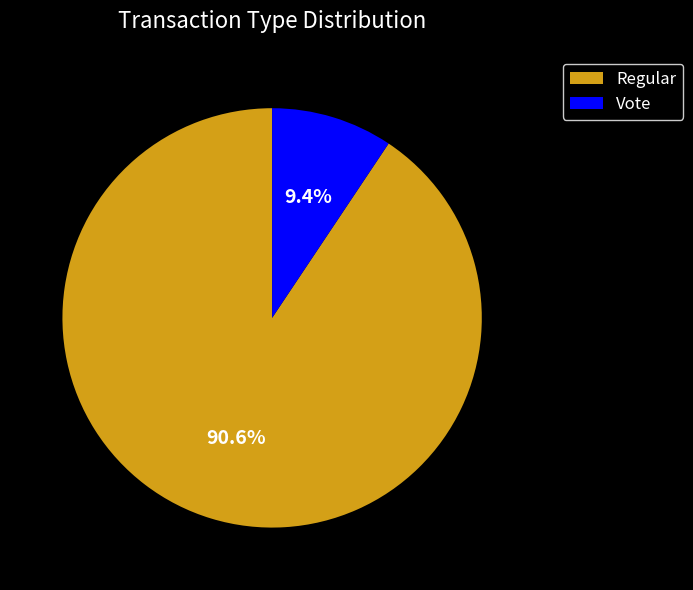

To the nearest percent, what is the combined percentage of Vote and Regular?

100%